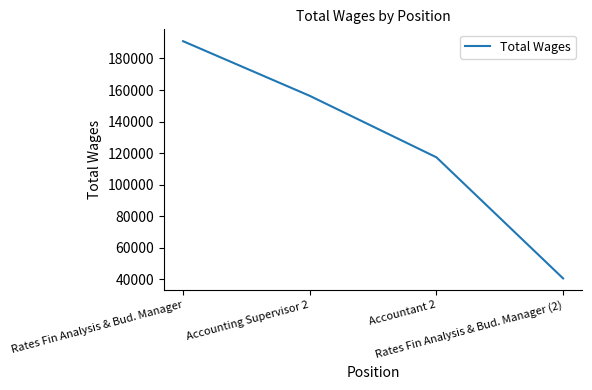

The value at Rates Fin Analysis & Bud. Manager is 40616. True or false?

False